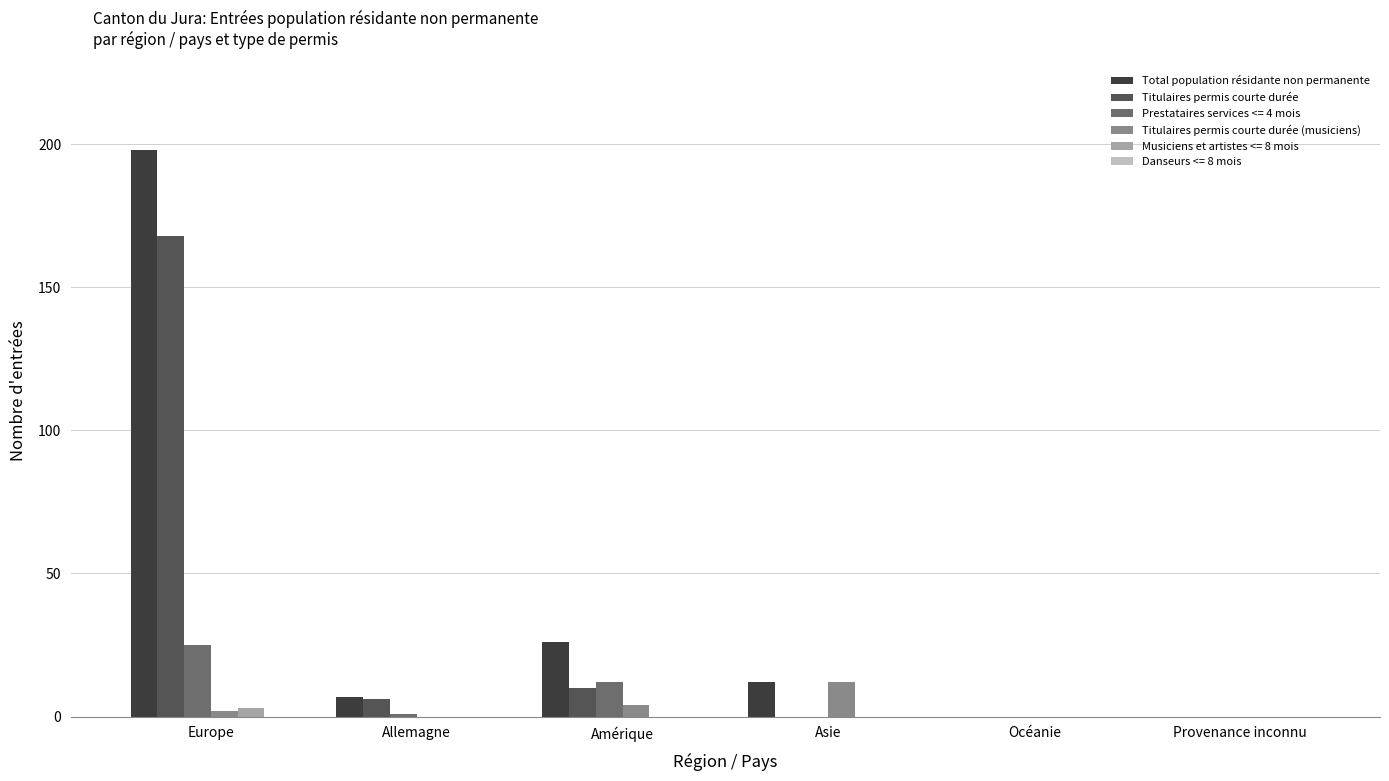

Reading left to right, transcribe all the data shown in this chart.

Total population résidante non permanente: 198	7	26	12	0	0
Titulaires permis courte durée: 168	6	10	0	0	0
Prestataires services <= 4 mois: 25	1	12	0	0	0
Titulaires permis courte durée (musiciens): 2	0	4	12	0	0
Musiciens et artistes <= 8 mois: 3	0	0	0	0	0